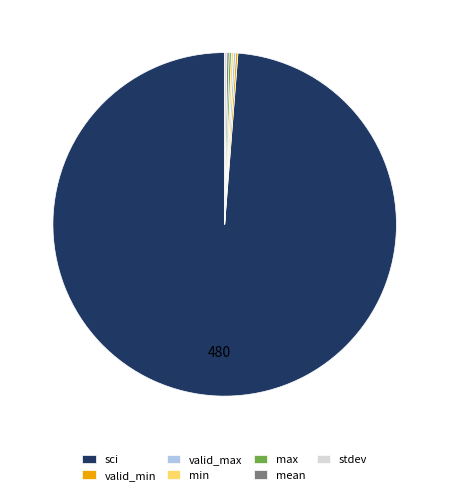

Which category has the biggest portion of the pie?

sci